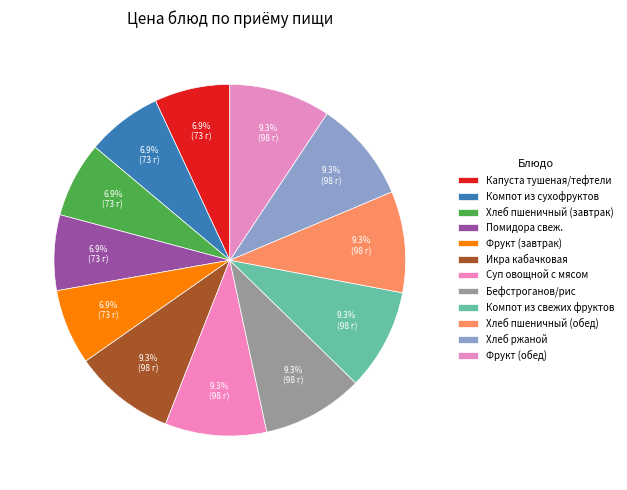

Count the number of slices in the pie.

12